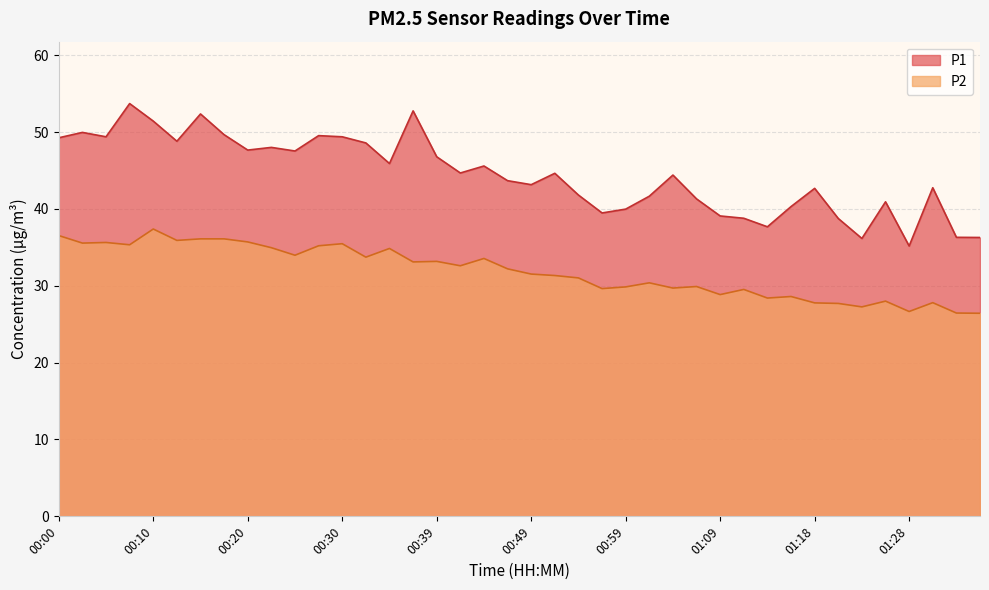

Is it true that P1 equals 40.9 at 01:26?

True